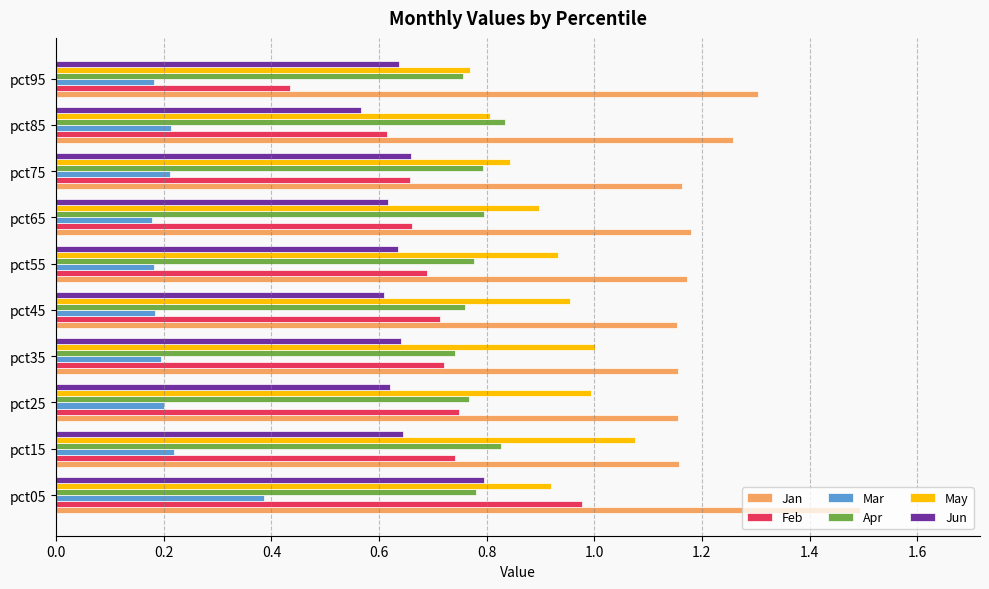

Is it true that Jan equals 1.3 at pct85?

True